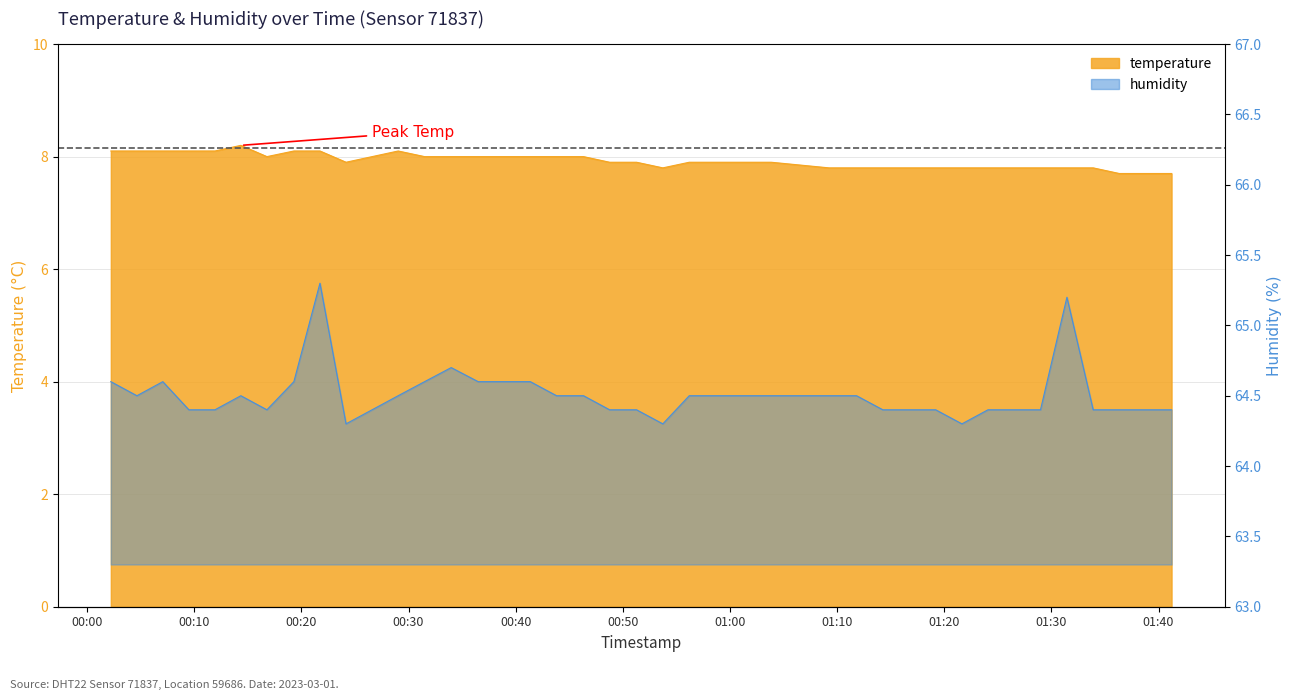

What is the average value of the temperature series?

7.9